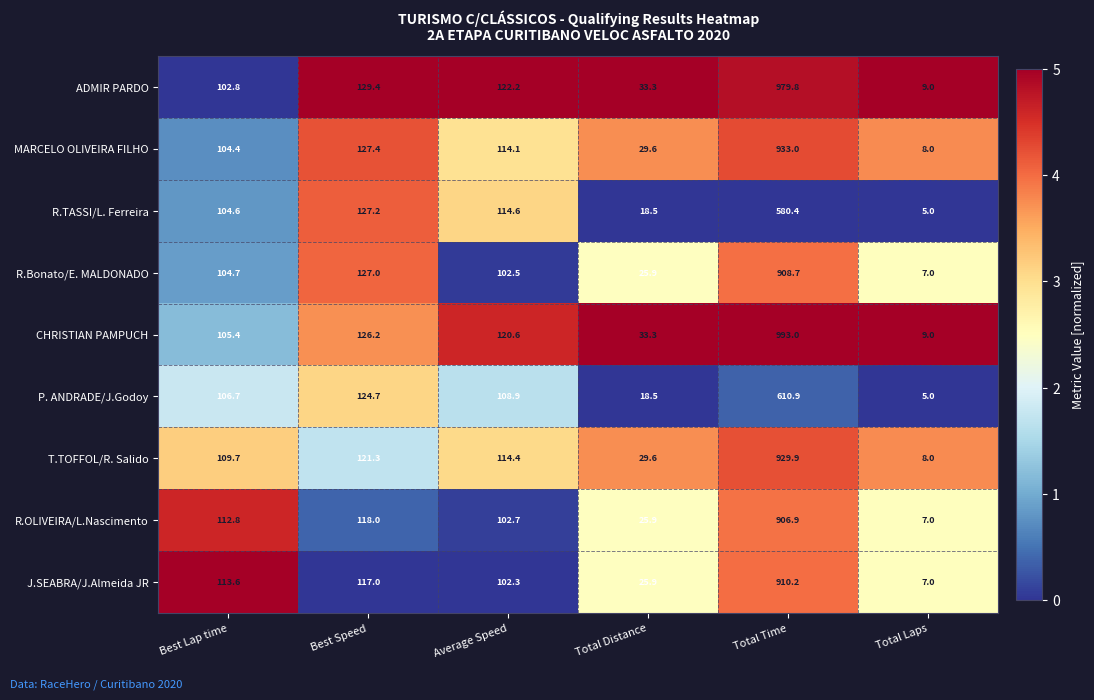

At Total Time, list the series in order from smallest to largest.

R.TASSI/L. Ferreira, P. ANDRADE/J.Godoy, R.OLIVEIRA/L.Nascimento, R.Bonato/E. MALDONADO, J.SEABRA/J.Almeida JR, T.TOFFOL/R. Salido, MARCELO OLIVEIRA FILHO, ADMIR PARDO, CHRISTIAN PAMPUCH